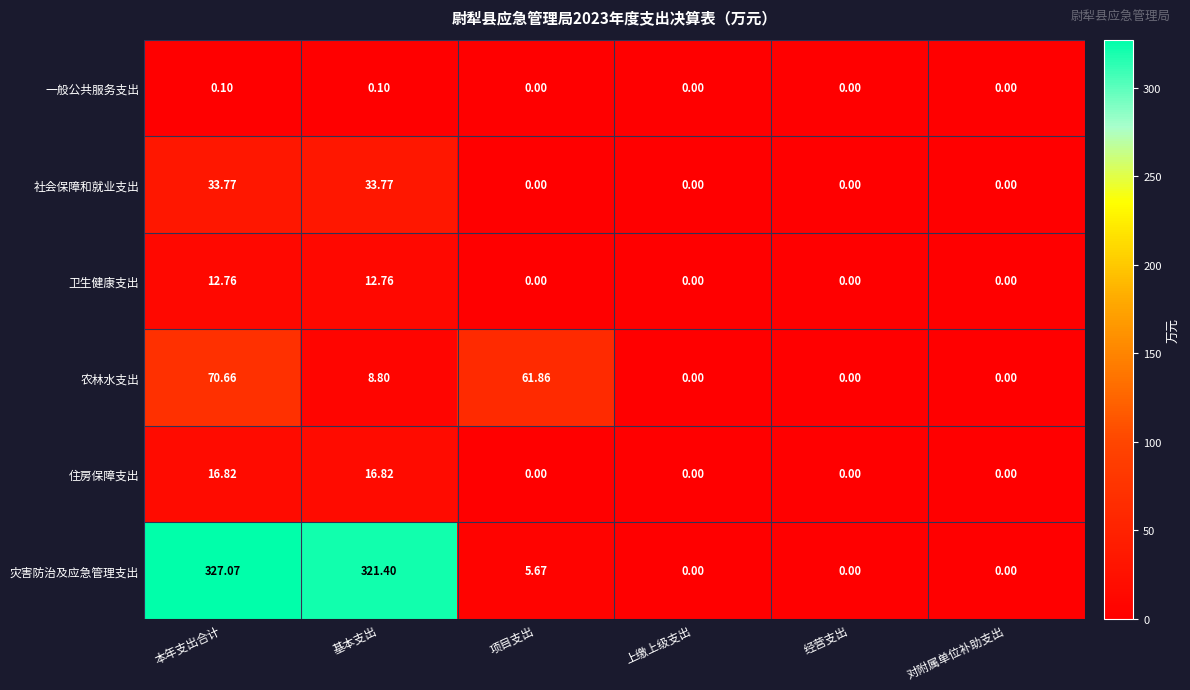

At which label does 农林水支出 first exceed 8?

本年支出合计